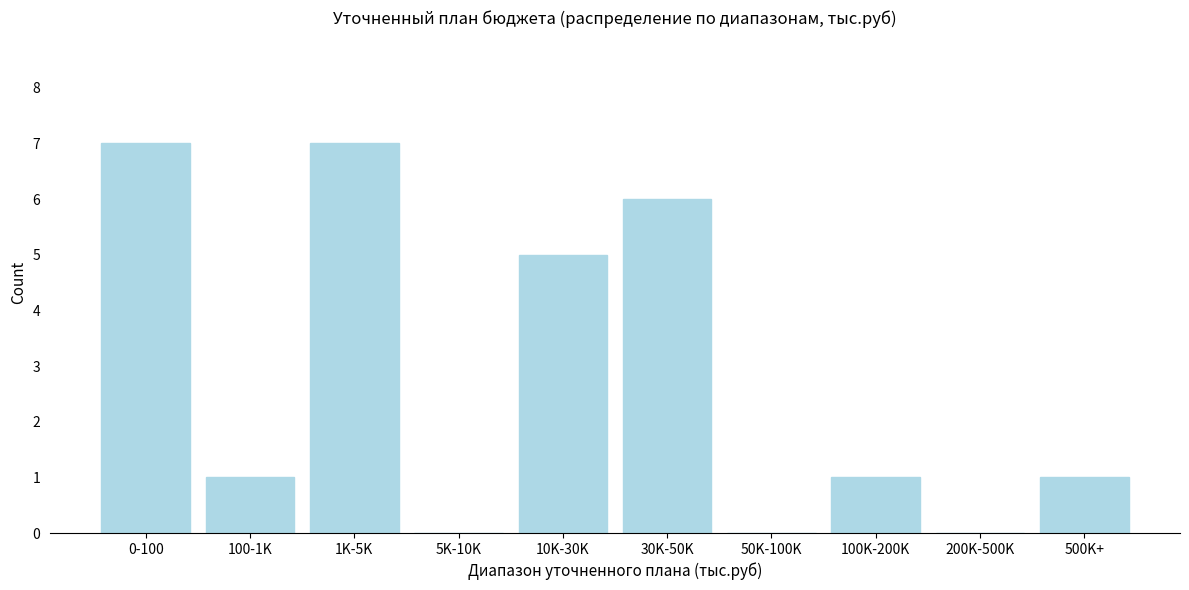

Reading left to right, transcribe all the data shown in this chart.

0-100=7	100-1K=1	1K-5K=7	5K-10K=0	10K-30K=5	30K-50K=6	50K-100K=0	100K-200K=1	200K-500K=0	500K+=1